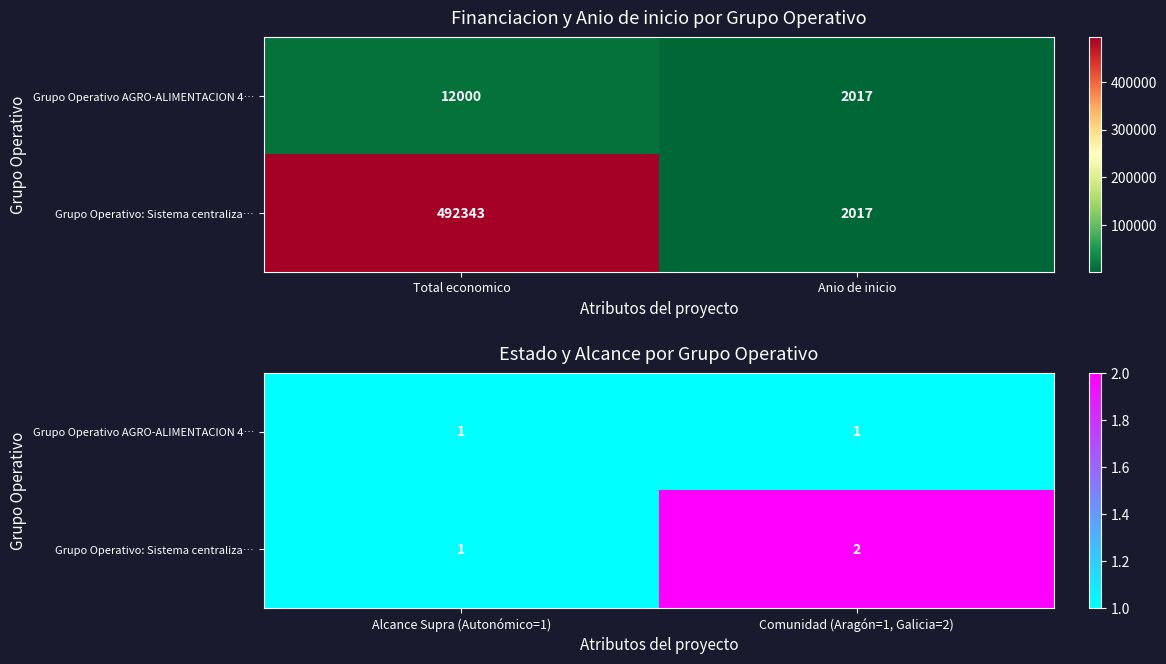

List the series in order of their overall mean, lowest first.

Grupo Operativo AGRO-ALIMENTACION 4…, Grupo Operativo: Sistema centraliza…